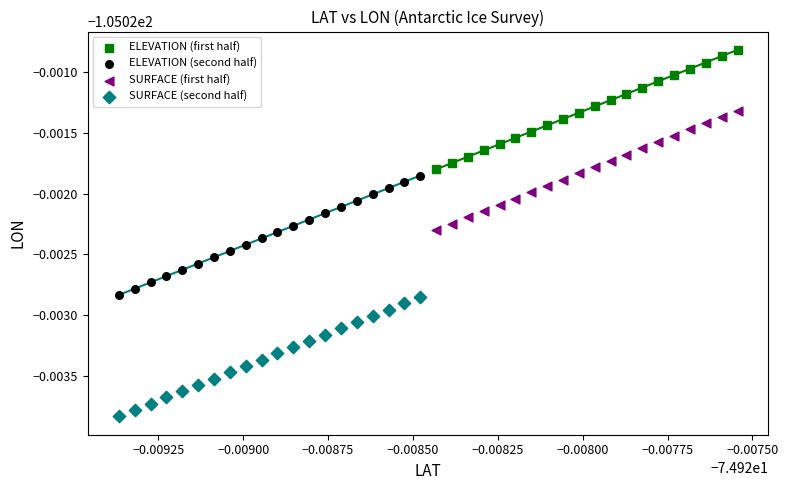

Which series contains the highest Y value?

ELEVATION (first half)